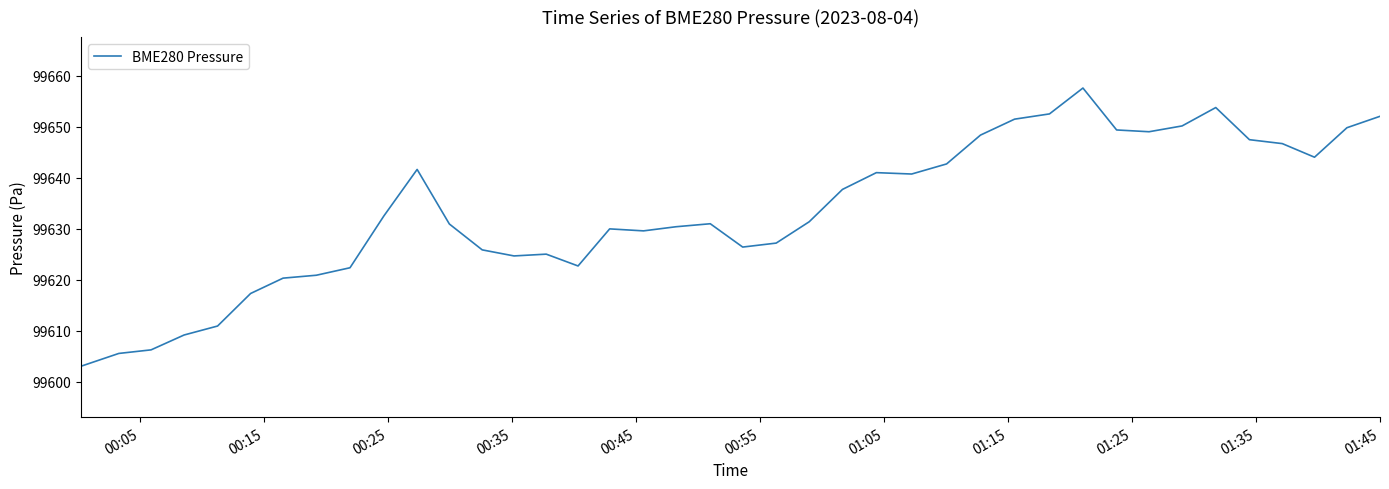

What is the minimum value shown in the chart?

99603.0